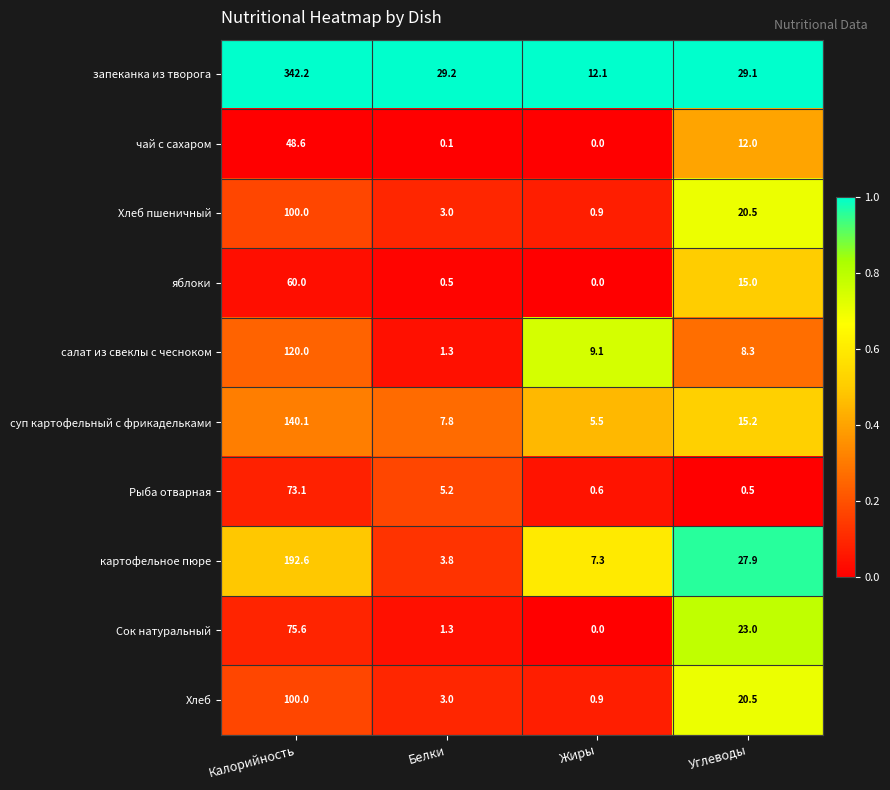

What is the total value across all series at Белки?

55.2